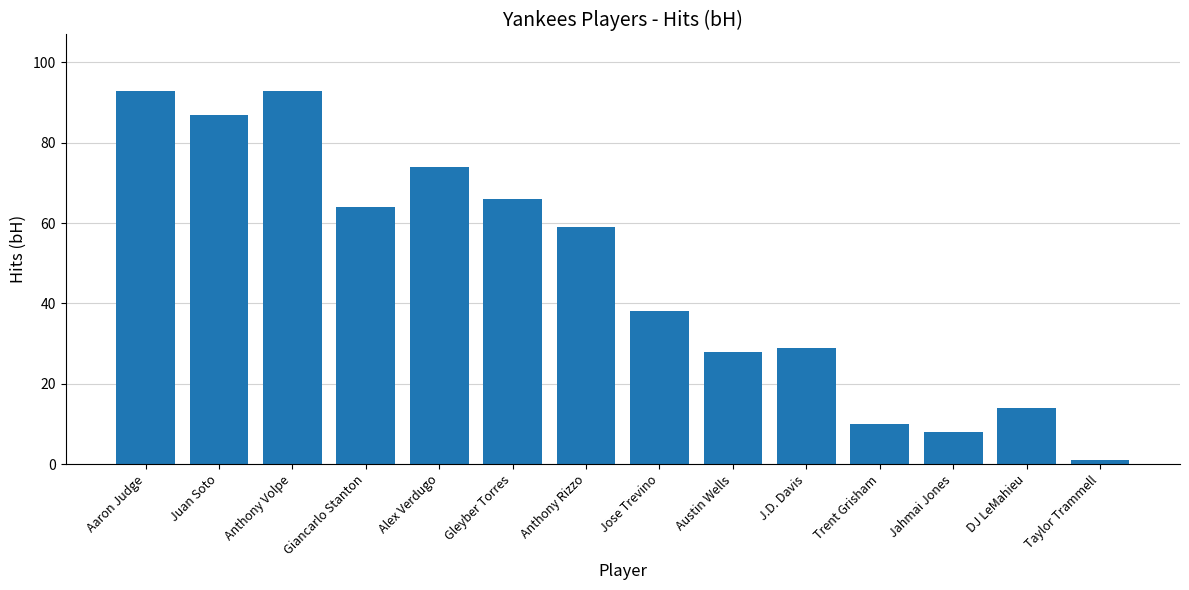

What is the difference between the maximum and second lowest values?

85